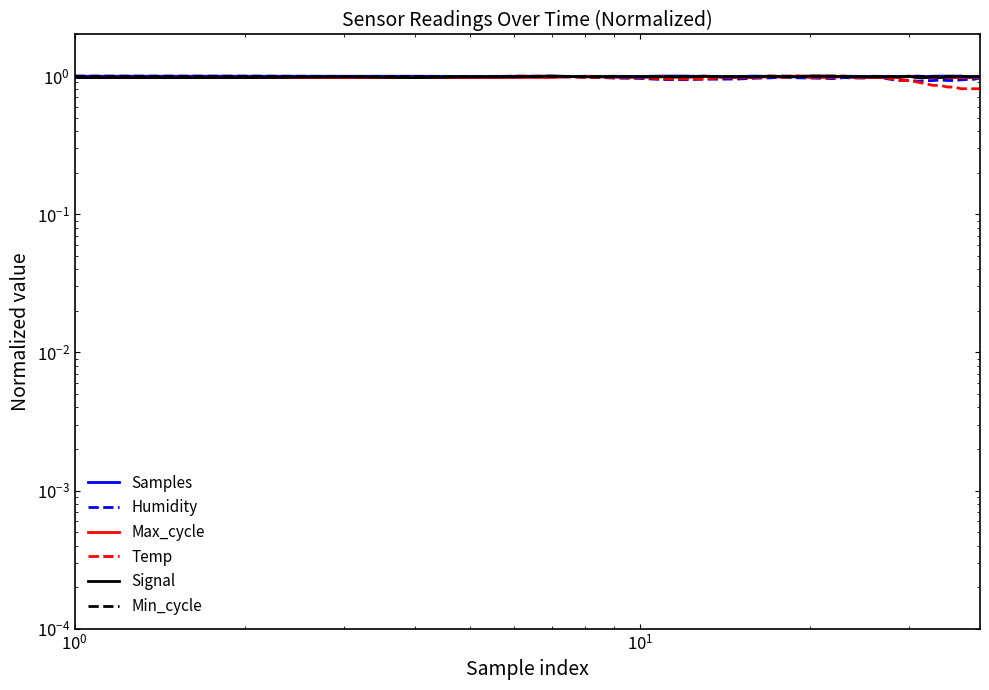

True or false: Min_cycle and Samples cross at least once.

False